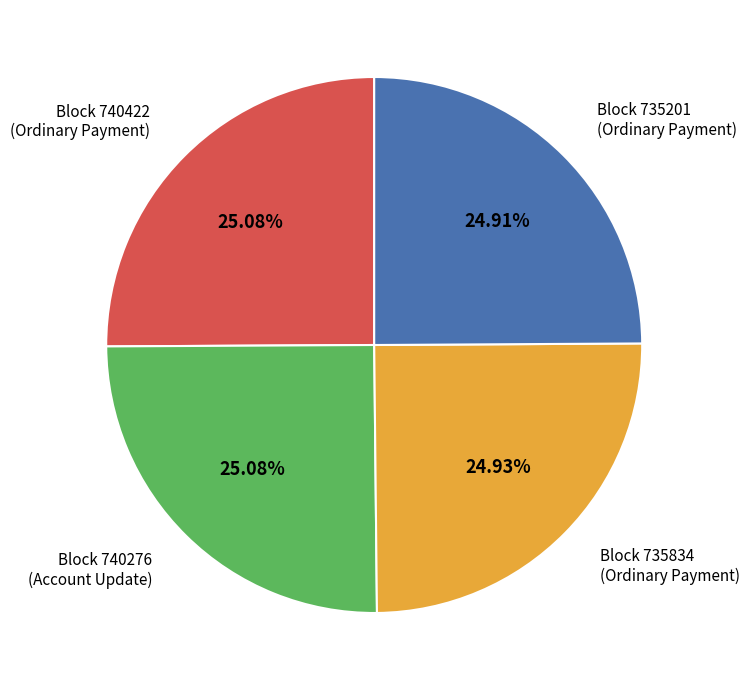

Does any single category account for the majority?

No